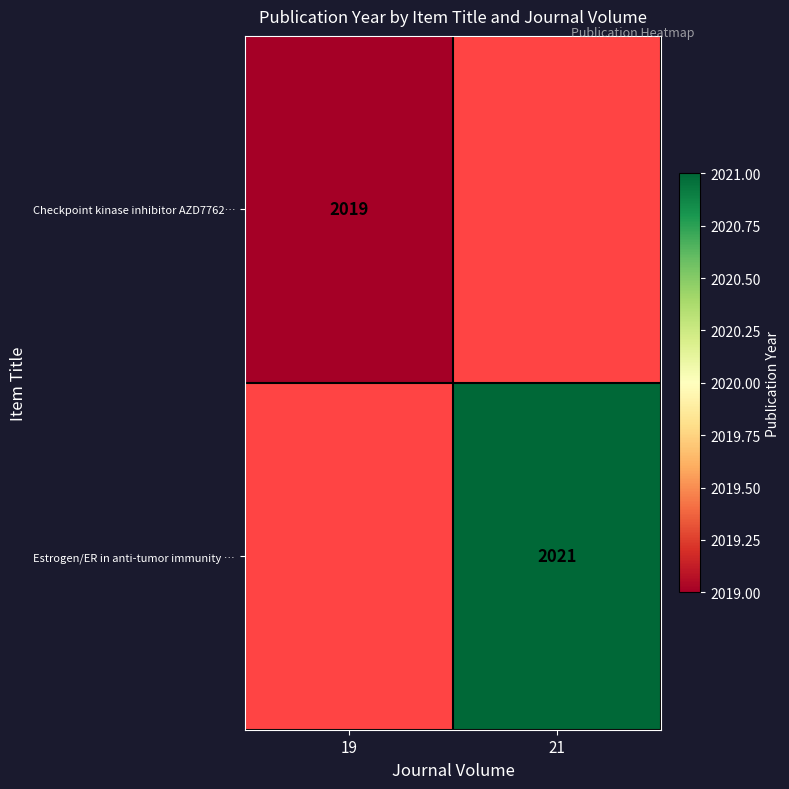

Is it true that Checkpoint kinase inhibitor AZD7762… equals 2019 at 19?

True